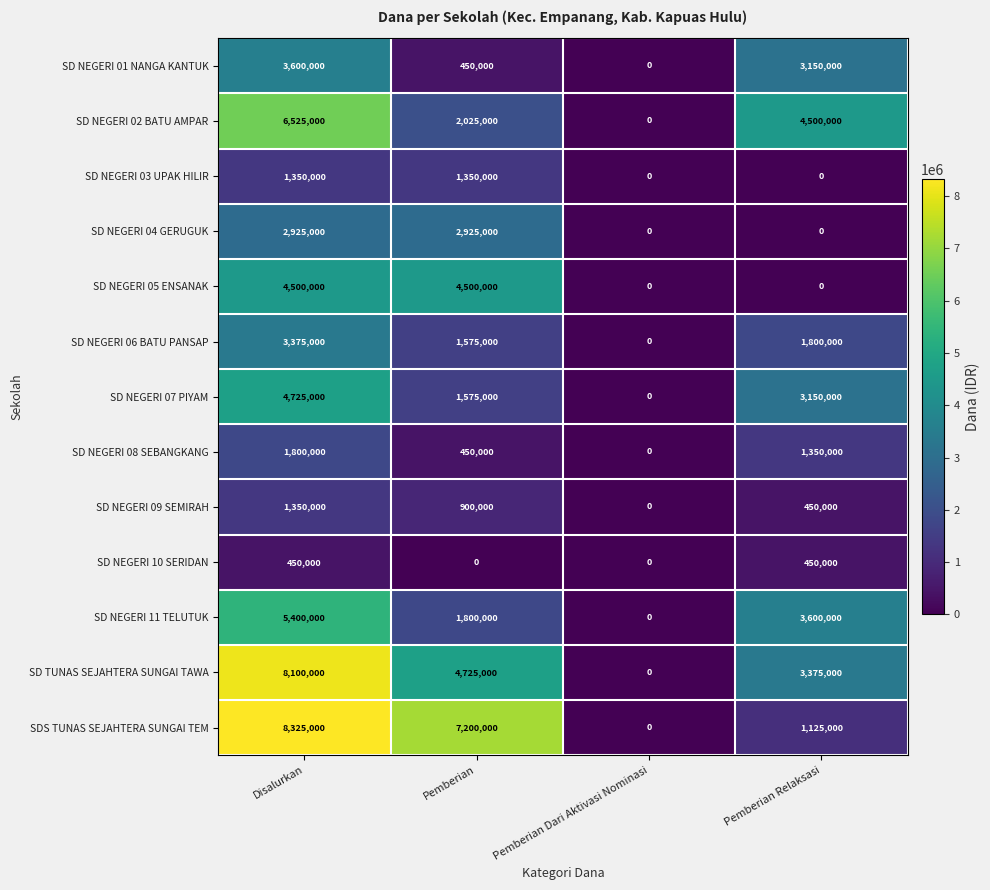

What is the difference between the maximum and second lowest values in the SD NEGERI 05 ENSANAK series?

4500000